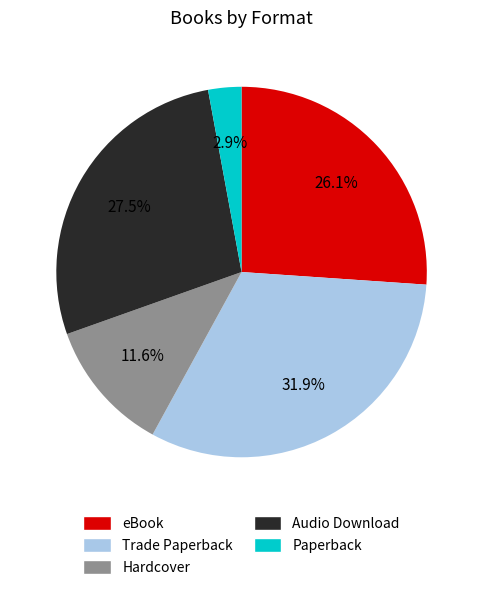

To the nearest percent, what portion does Trade Paperback represent?

32%